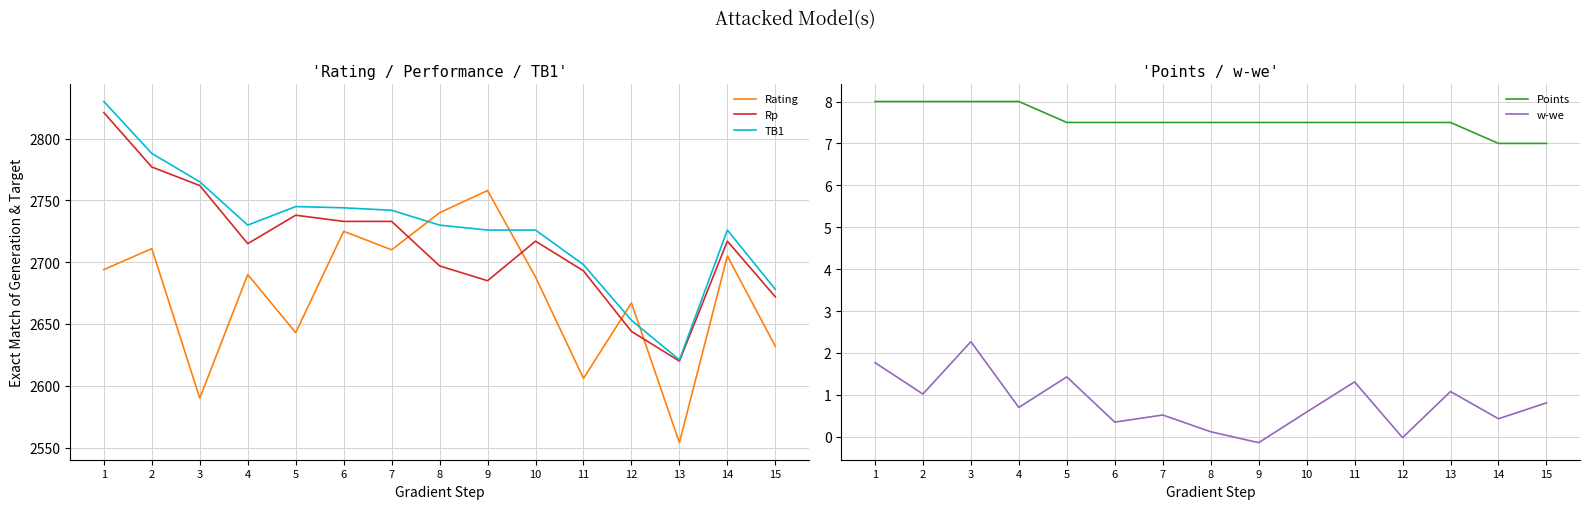

How many interior local peaks does the Rp series have?

3